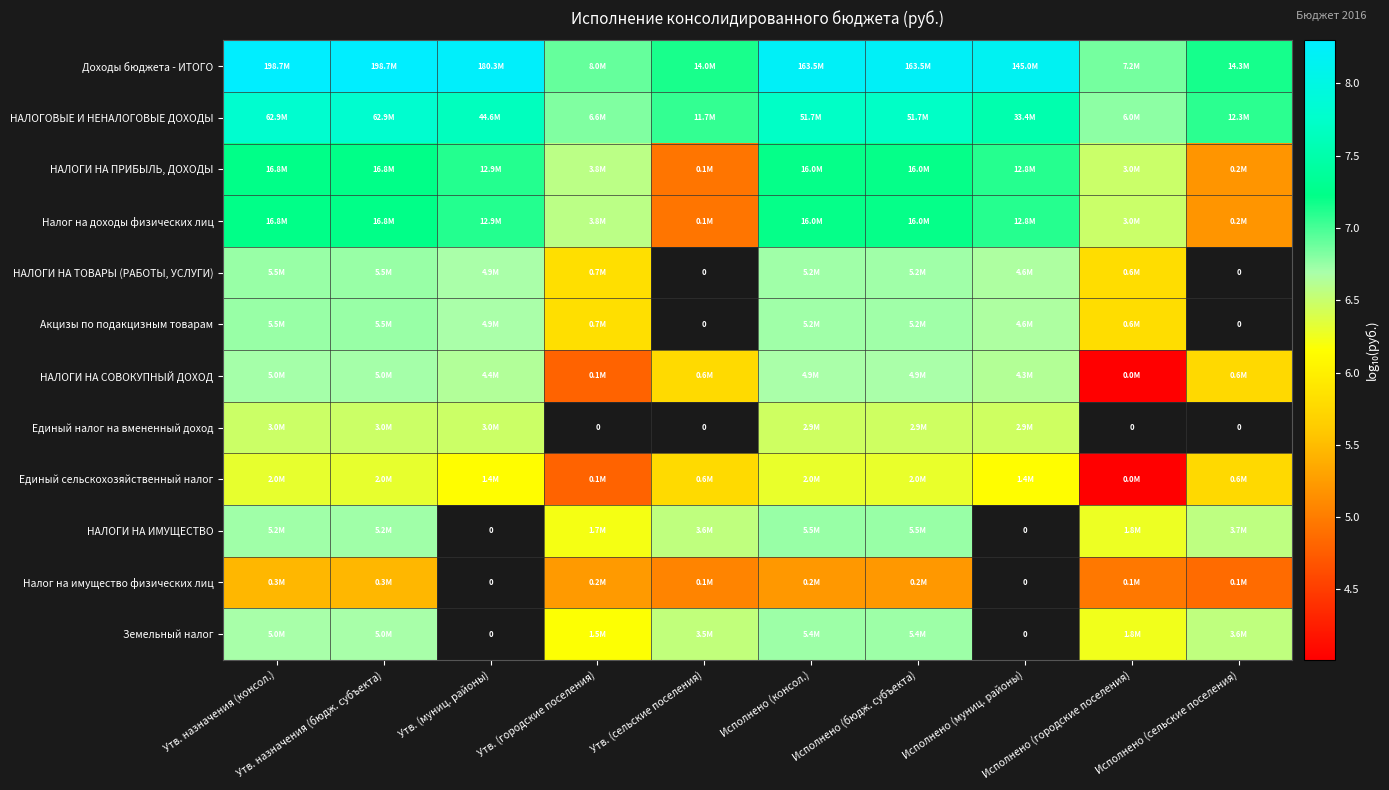

The value of Земельный налог at Утв. назначения (консол.) is 6.7. True or false?

True